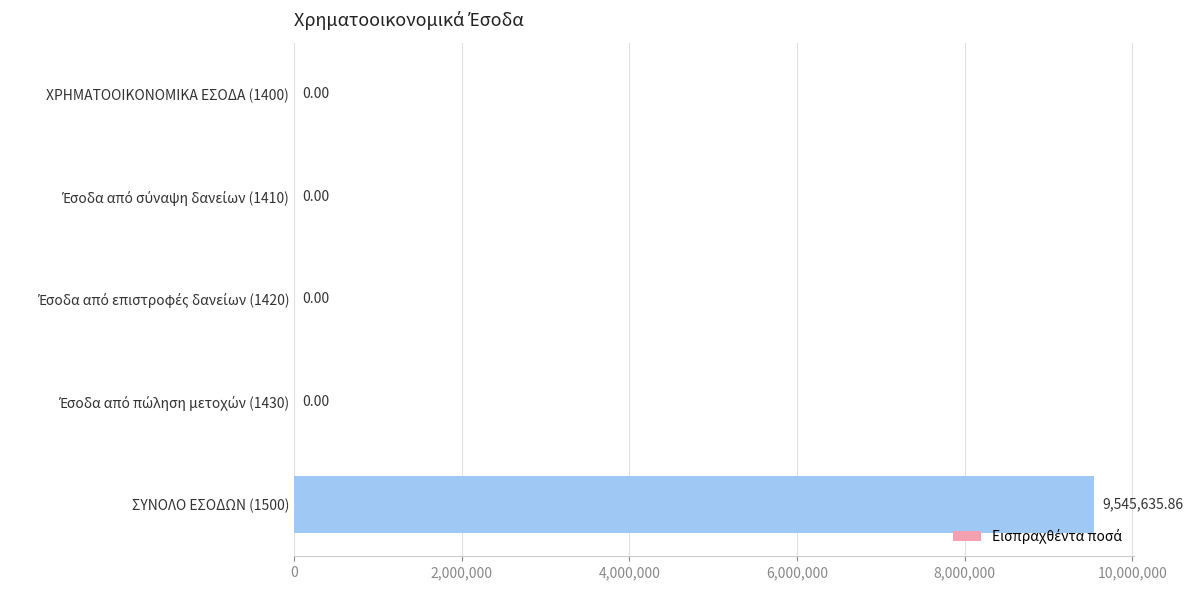

Are the bars horizontal?

Yes